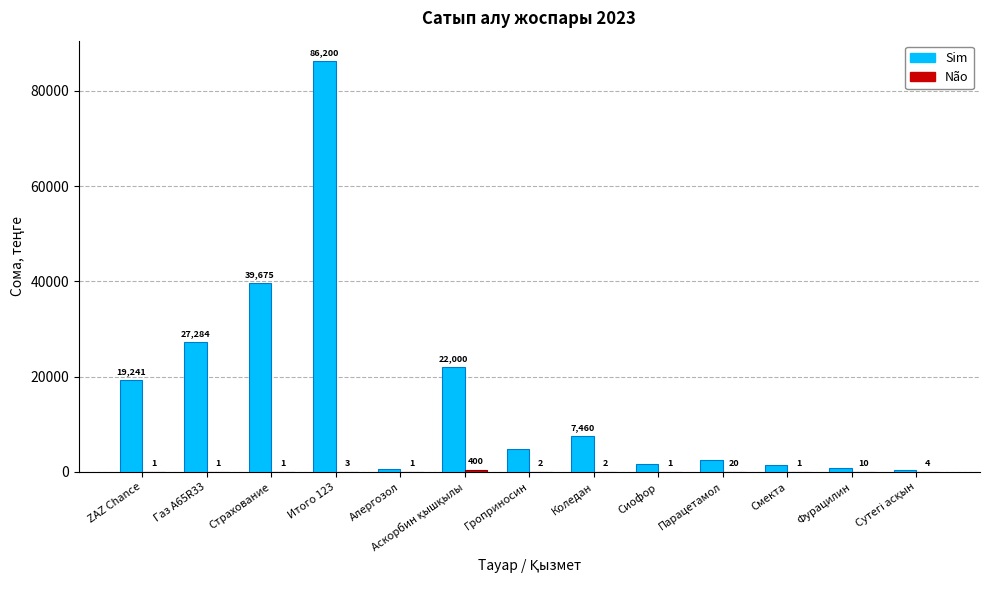

What is the sum of all Sim values?

214400